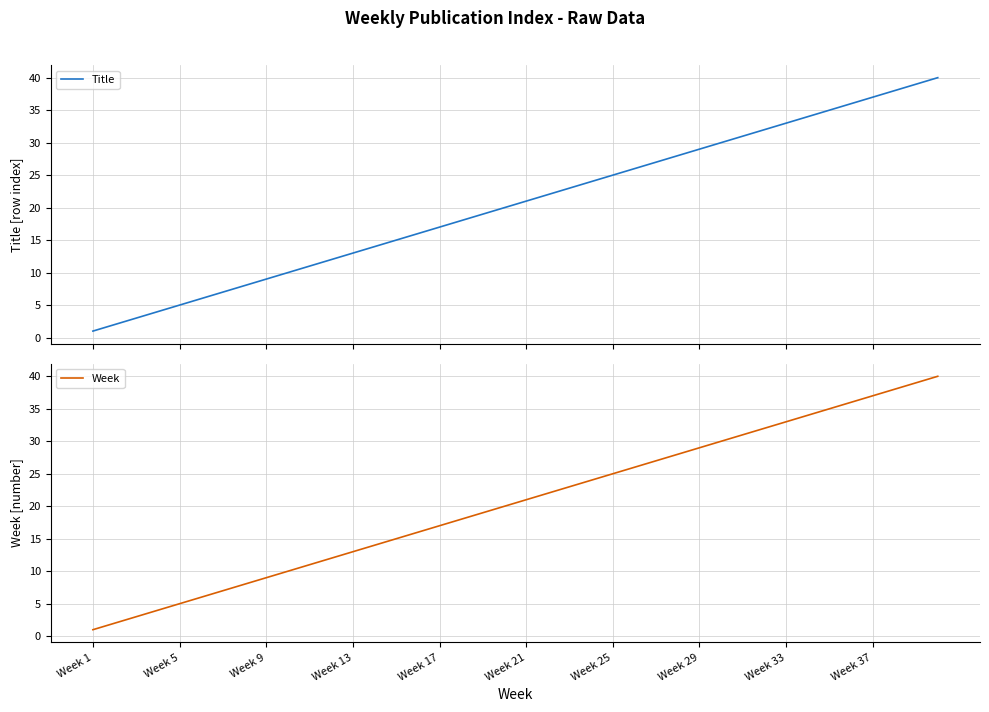

List the series in order of their peak value, highest first.

Title, Week